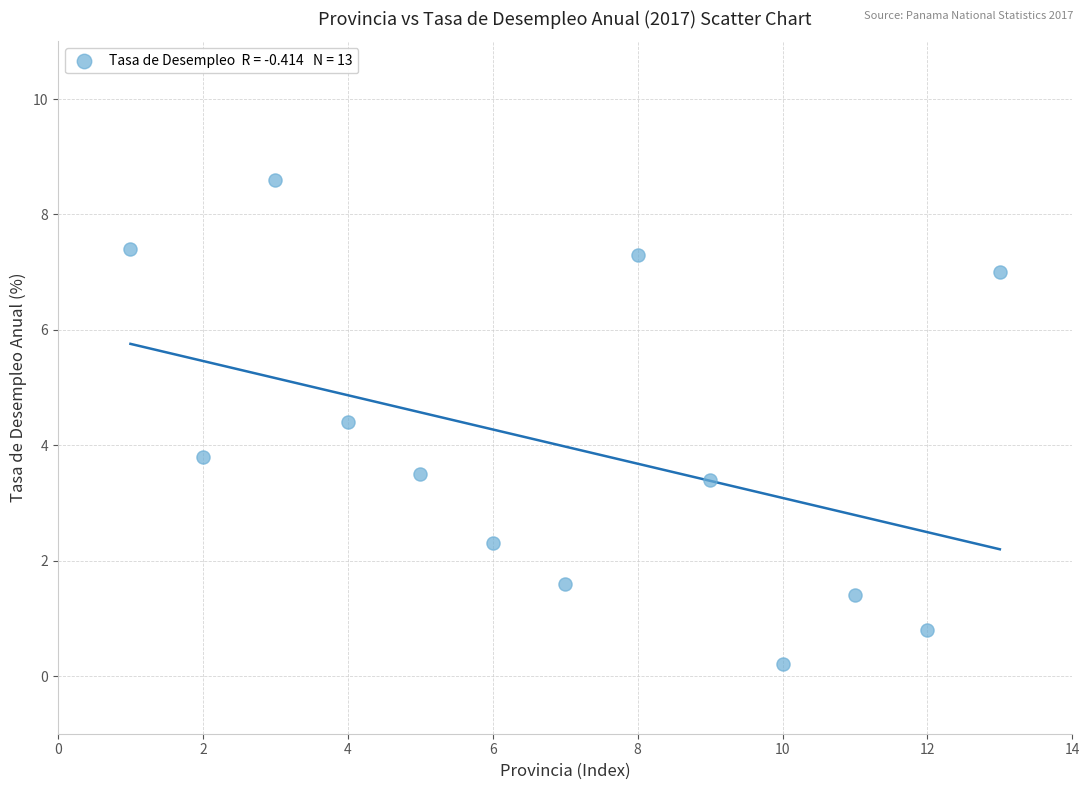

What Y value in the scatter plot is closest to 4?

3.8